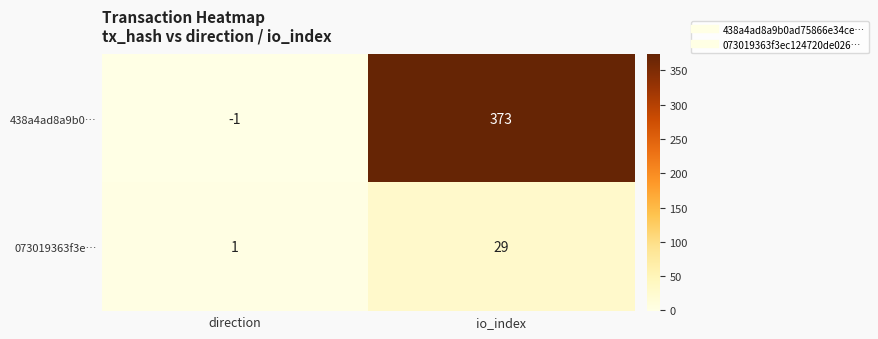

True or false: 438a4ad8a9b0… has a value of -1 at direction.

True